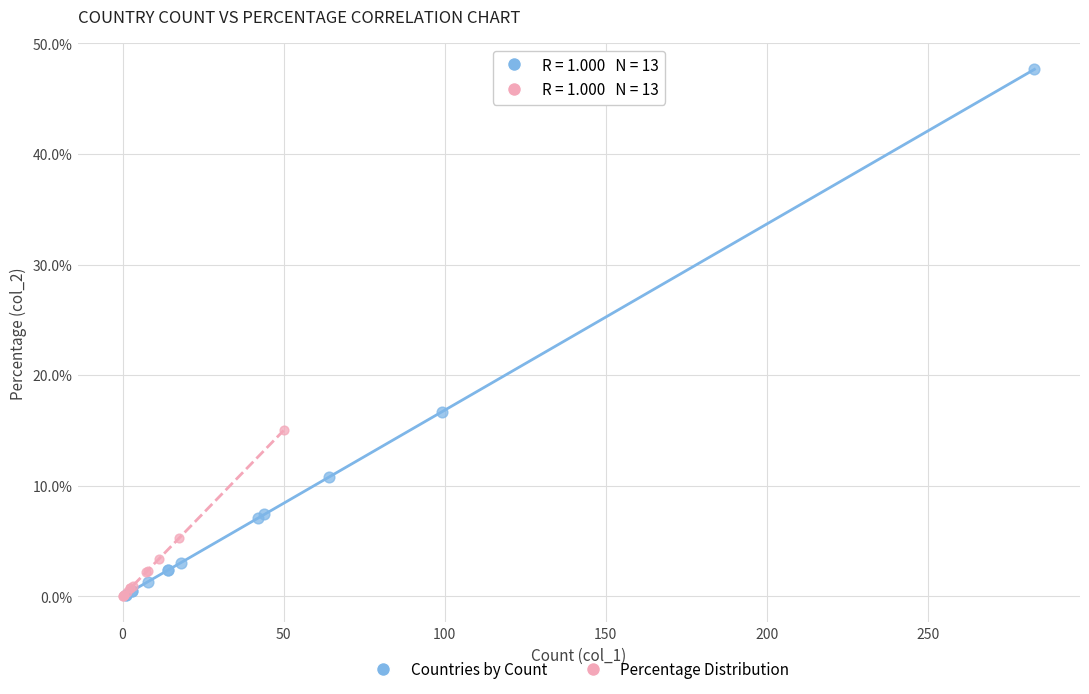

Which series contains the highest Y value?

Countries by Count